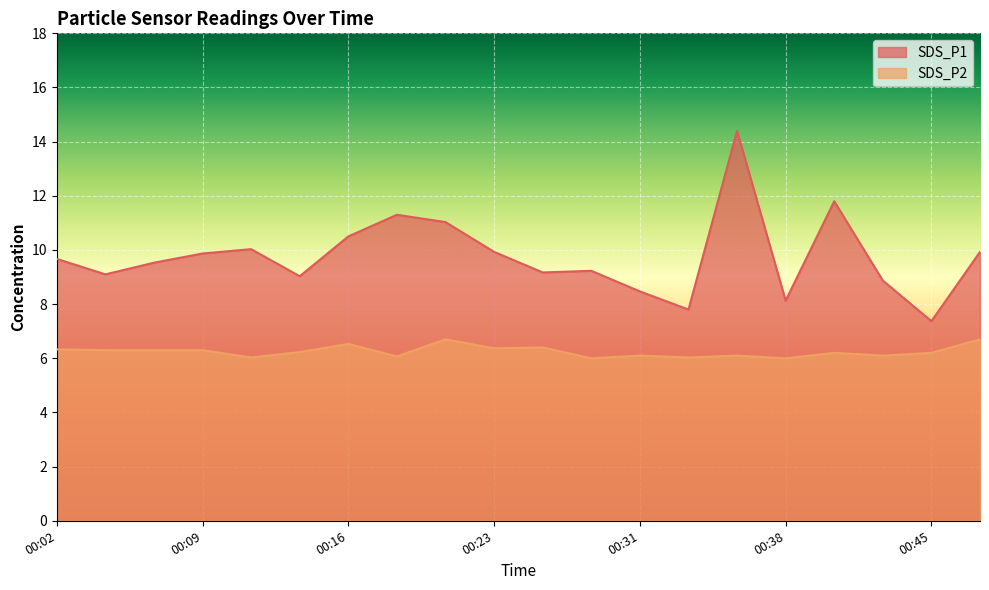

True or false: SDS_P1 and SDS_P2 intersect in this chart.

False